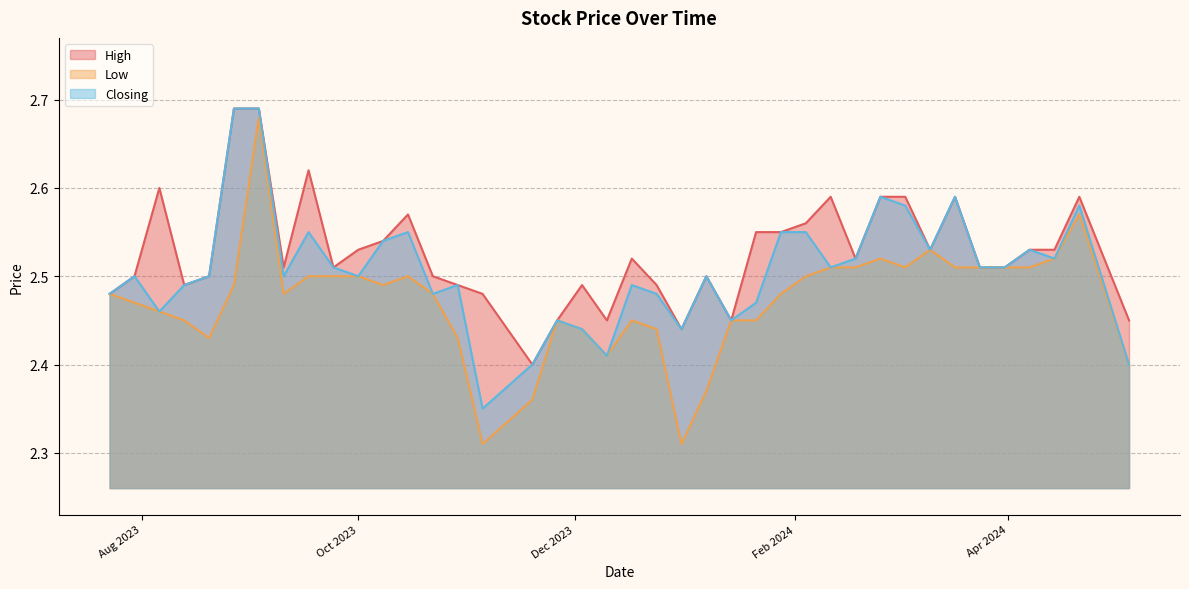

Rank the series by their average value, from highest to lowest.

High, Closing, Low